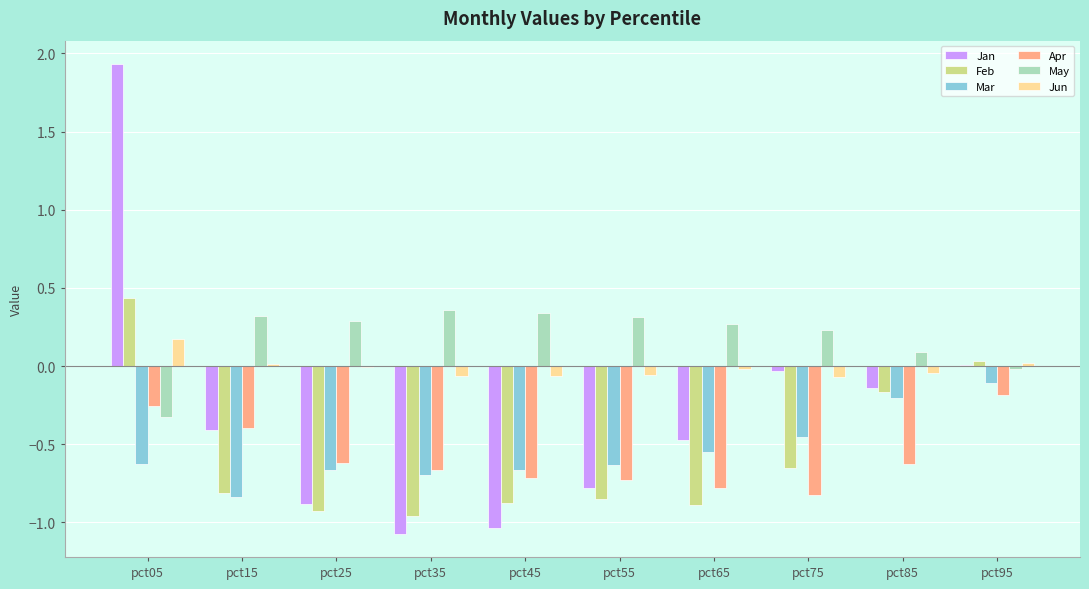

What are all the series names shown in the legend?

Jan, Feb, Mar, Apr, May, Jun